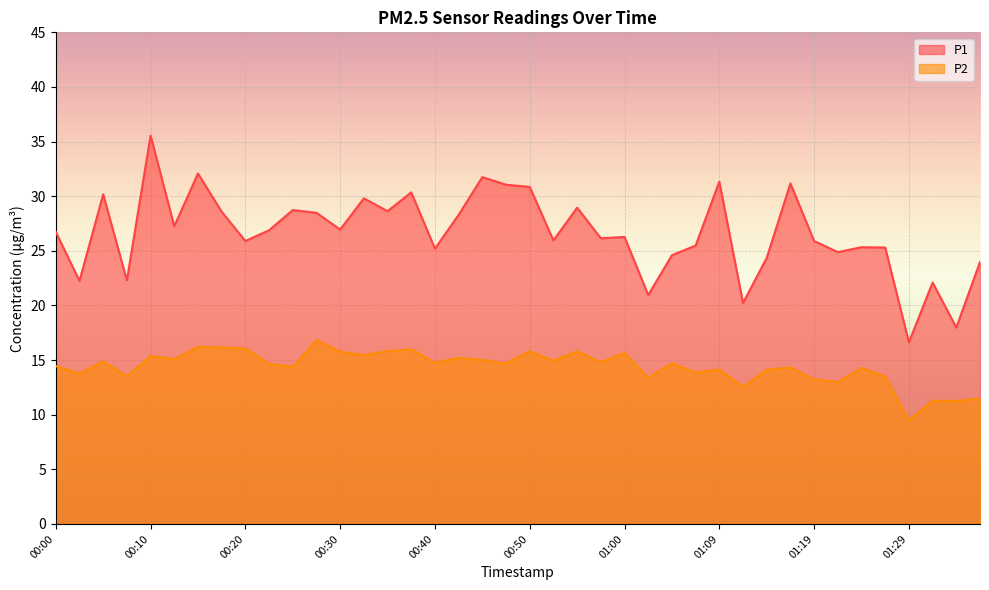

List the series in order of their overall mean, lowest first.

P2, P1